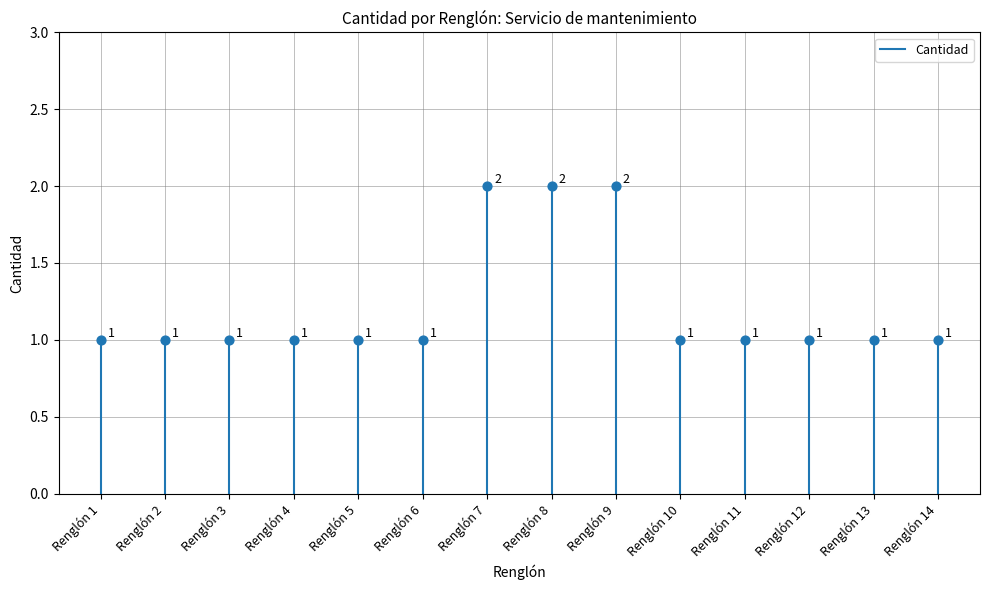

Which has a higher value, Renglón 1 or Renglón 1?

Renglón 1